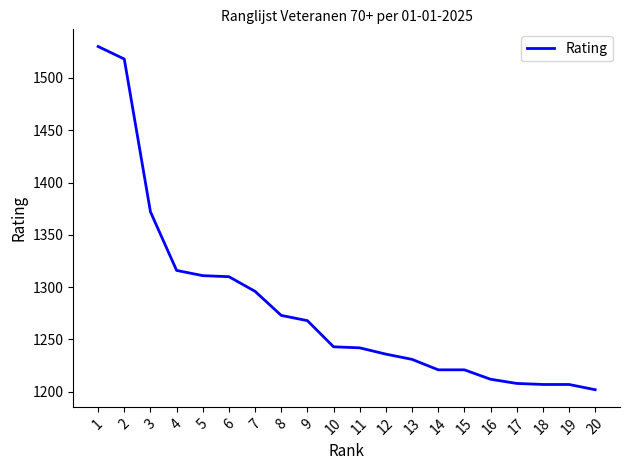

What is the change in value from 9 to 14?

-47